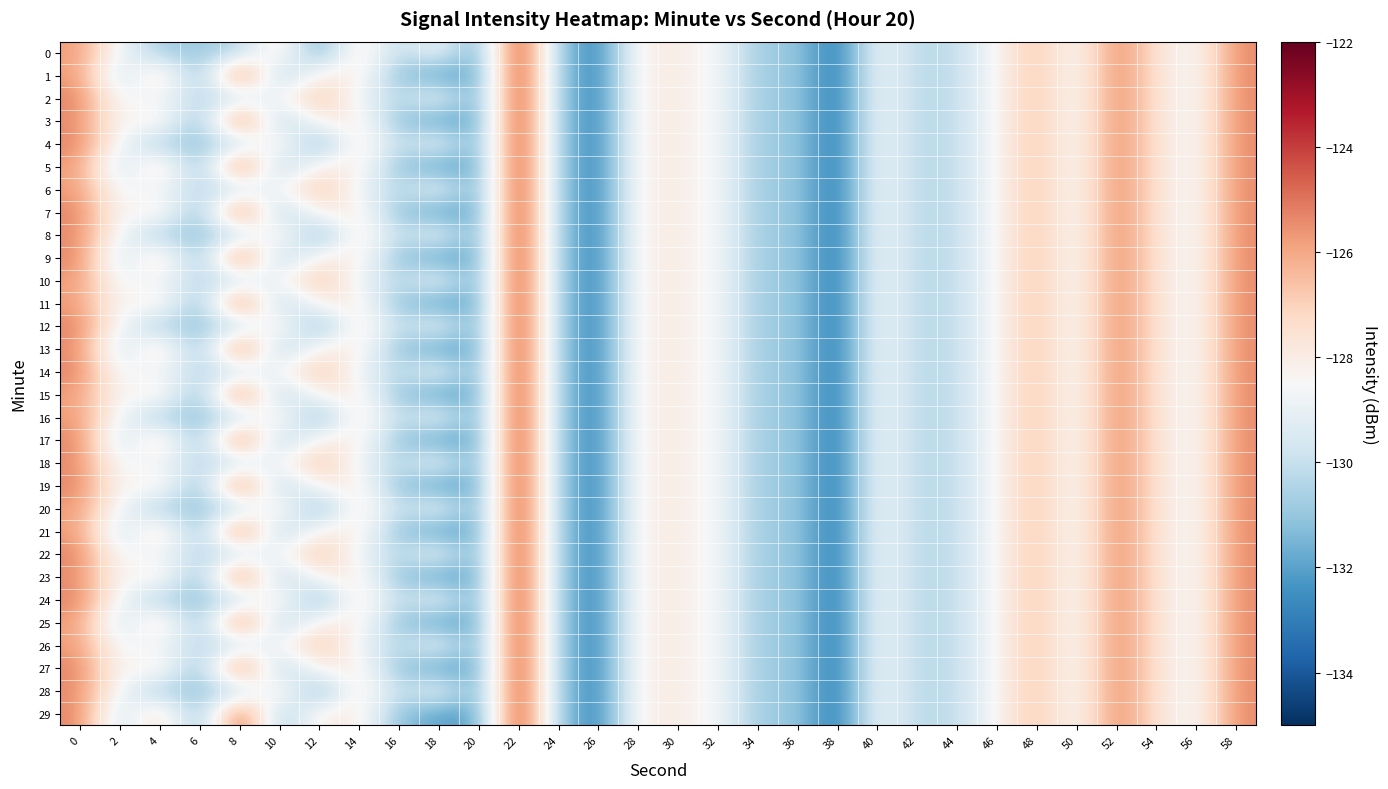

Which series has the largest total across all categories?

2